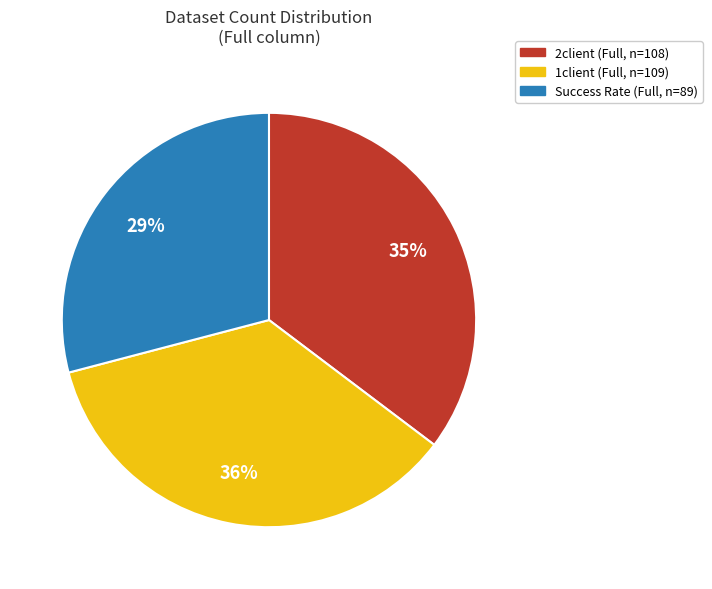

Count the number of slices in the pie.

3